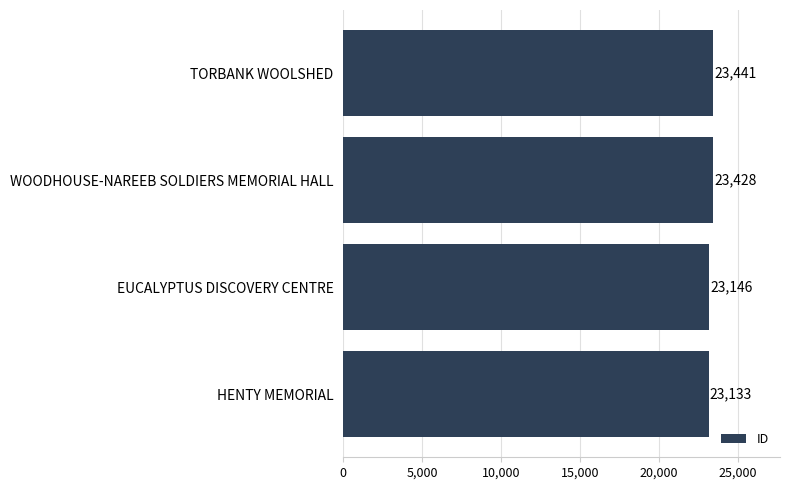

Which has a higher value, WOODHOUSE-NAREEB SOLDIERS MEMORIAL HALL or TORBANK WOOLSHED?

TORBANK WOOLSHED